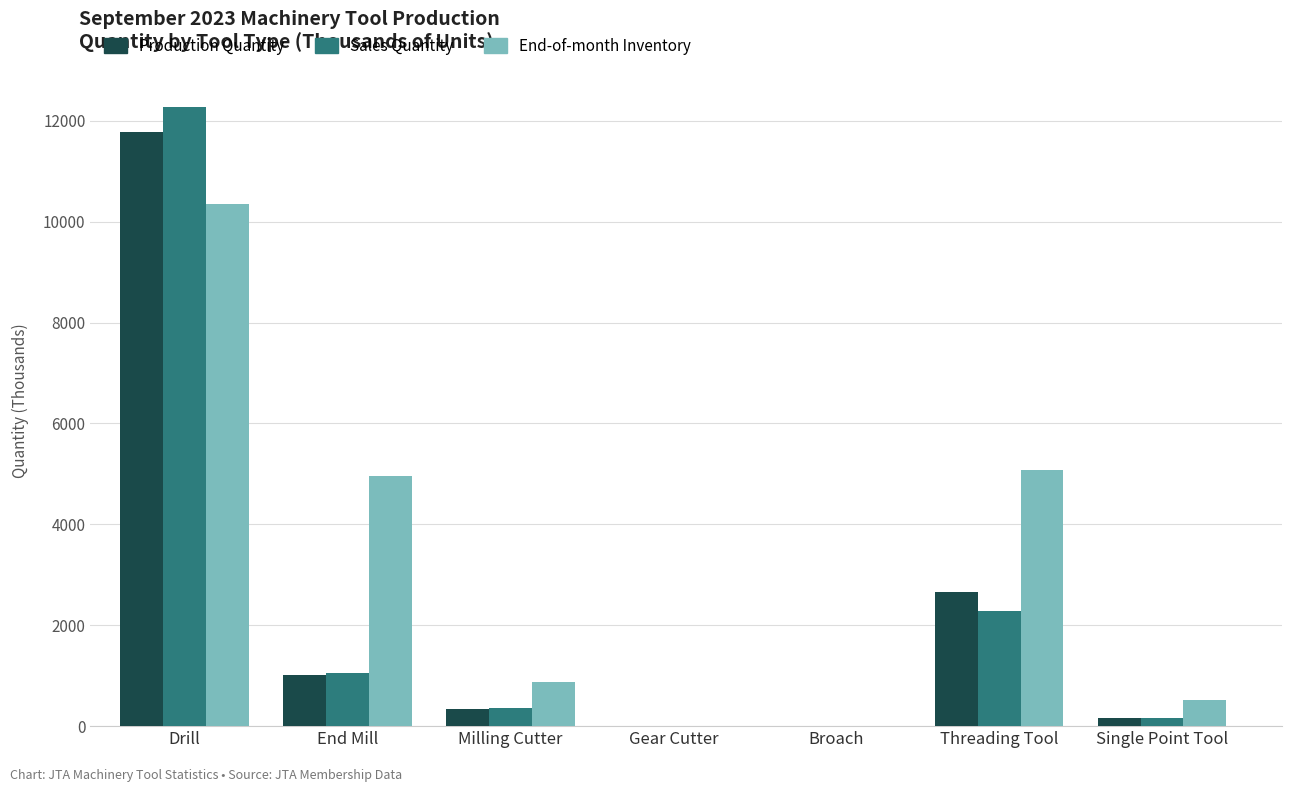

Read the Sales Quantity value at Broach.

2.5